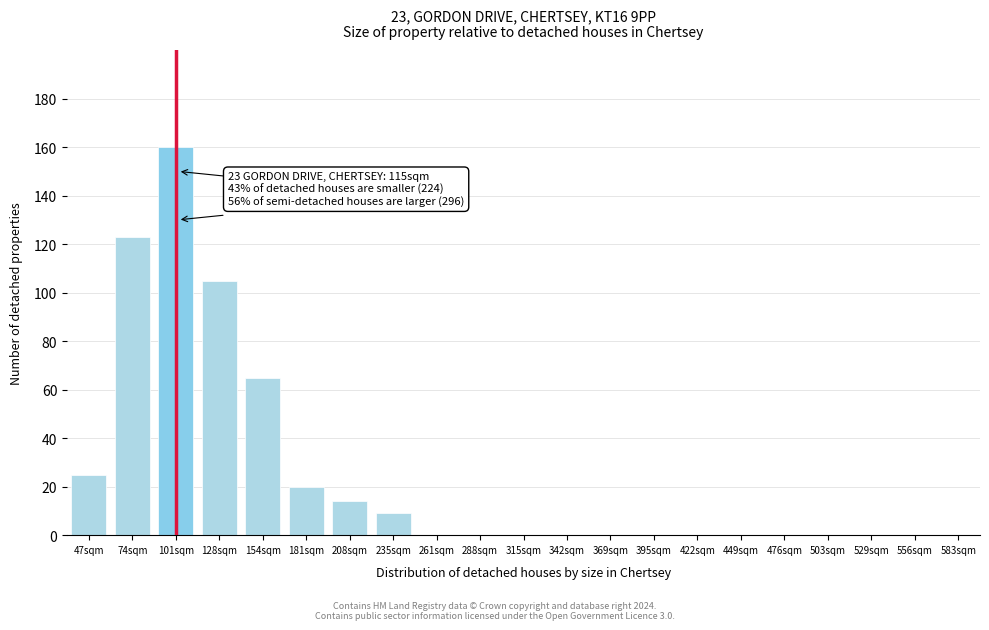

Reading left to right, transcribe all the data shown in this chart.

47sqm=25	74sqm=123	101sqm=160	128sqm=105	154sqm=65	181sqm=20	208sqm=14	235sqm=9	261sqm=0	288sqm=0	315sqm=0	342sqm=0	369sqm=0	395sqm=0	422sqm=0	449sqm=0	476sqm=0	503sqm=0	529sqm=0	556sqm=0	583sqm=0